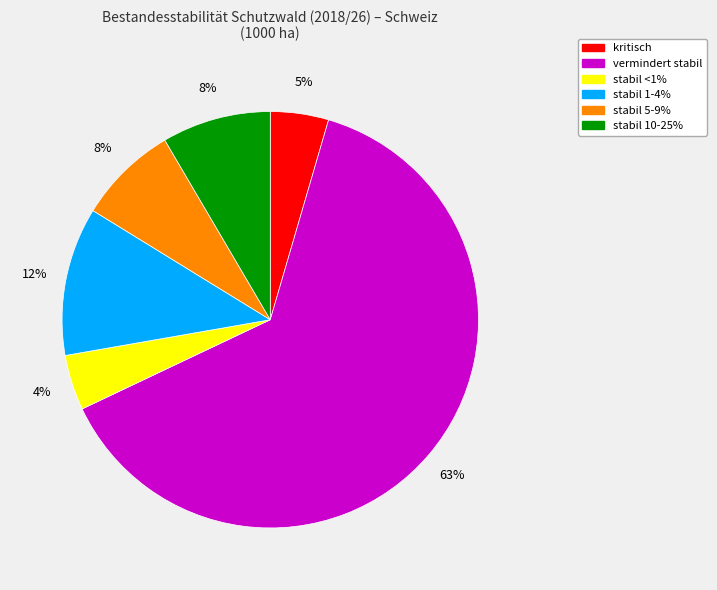

To the nearest percent, what is the average slice percentage?

17%